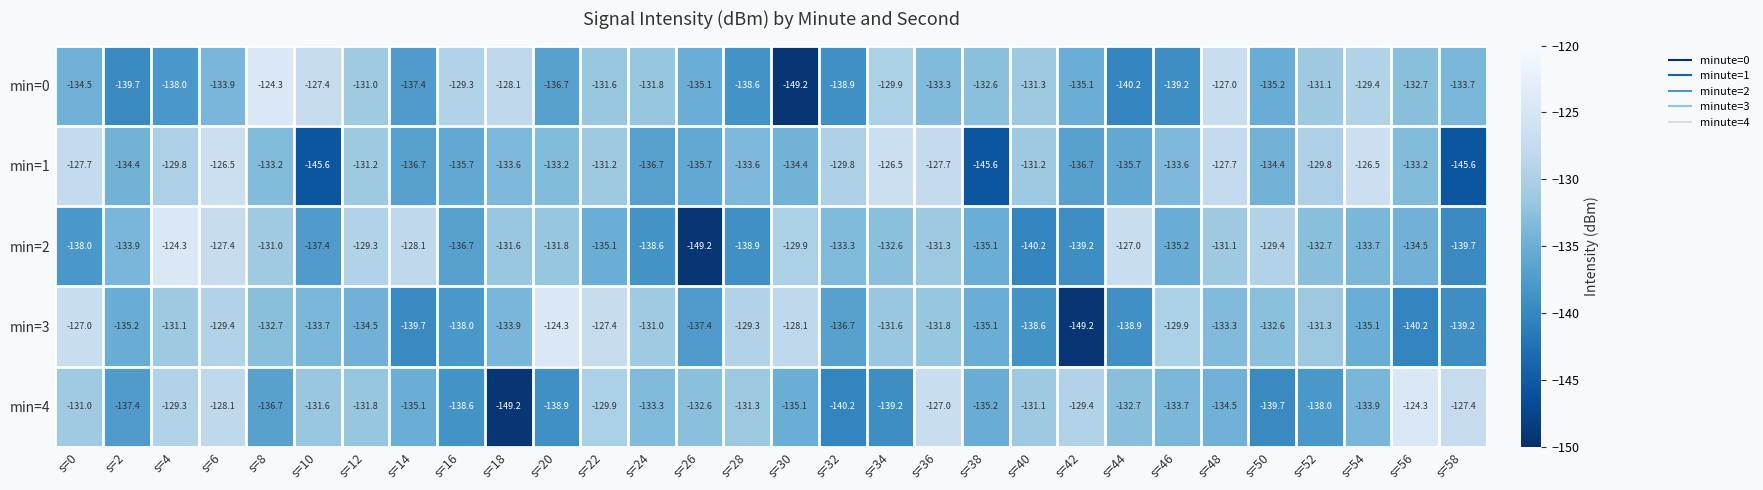

What is the average value of the min=4 series?

-133.9